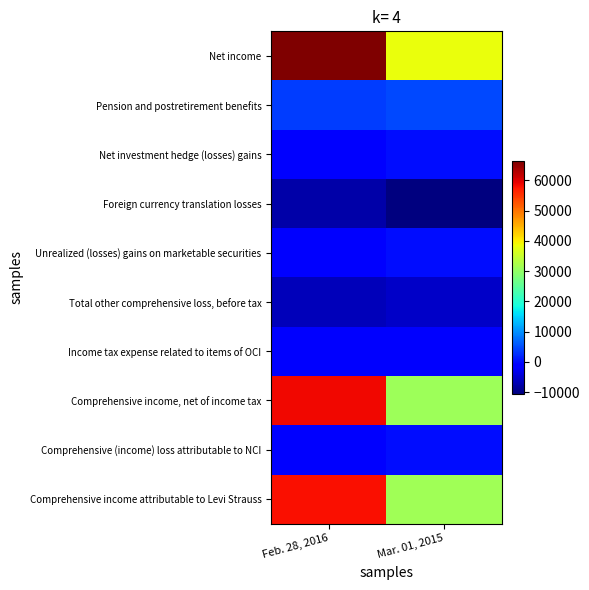

Reading right to left, what are all the values shown in this chart?

Net income: Mar. 01, 2015=38283	Feb. 28, 2016=66291
Pension and postretirement benefits: Mar. 01, 2015=4607	Feb. 28, 2016=3582
Net investment hedge (losses) gains: Mar. 01, 2015=141	Feb. 28, 2016=-664
Foreign currency translation losses: Mar. 01, 2015=-10532	Feb. 28, 2016=-7575
Unrealized (losses) gains on marketable securities: Mar. 01, 2015=113	Feb. 28, 2016=-1829
Total other comprehensive loss, before tax: Mar. 01, 2015=-5671	Feb. 28, 2016=-6486
Income tax expense related to items of OCI: Mar. 01, 2015=-1549	Feb. 28, 2016=-1224
Comprehensive income, net of income tax: Mar. 01, 2015=31063	Feb. 28, 2016=58581
Comprehensive (income) loss attributable to NCI: Mar. 01, 2015=132	Feb. 28, 2016=-674
Comprehensive income attributable to Levi Strauss: Mar. 01, 2015=31195	Feb. 28, 2016=57907